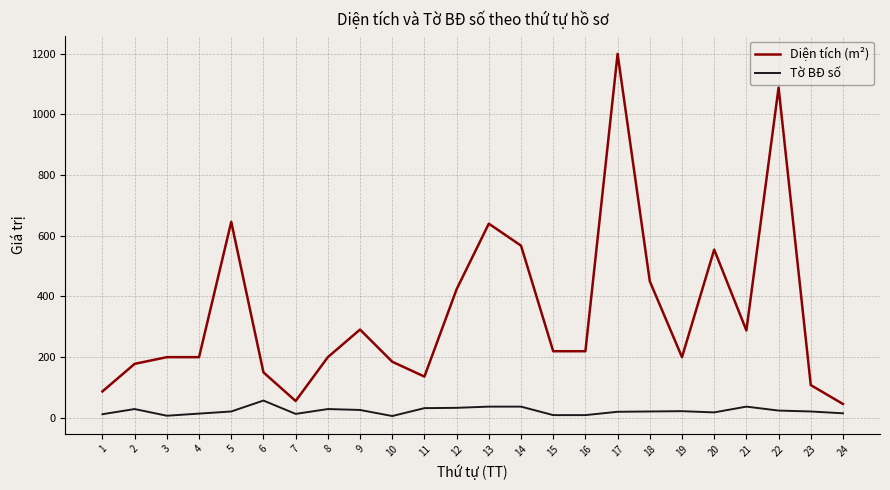

What is the difference between the Diện tích (m²) values at 18 and 3?

250.2